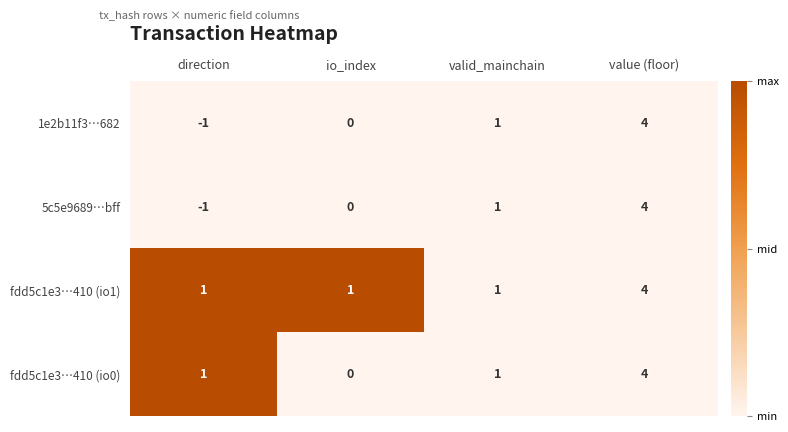

At which category does the chart reach its peak across all series?

value (floor)